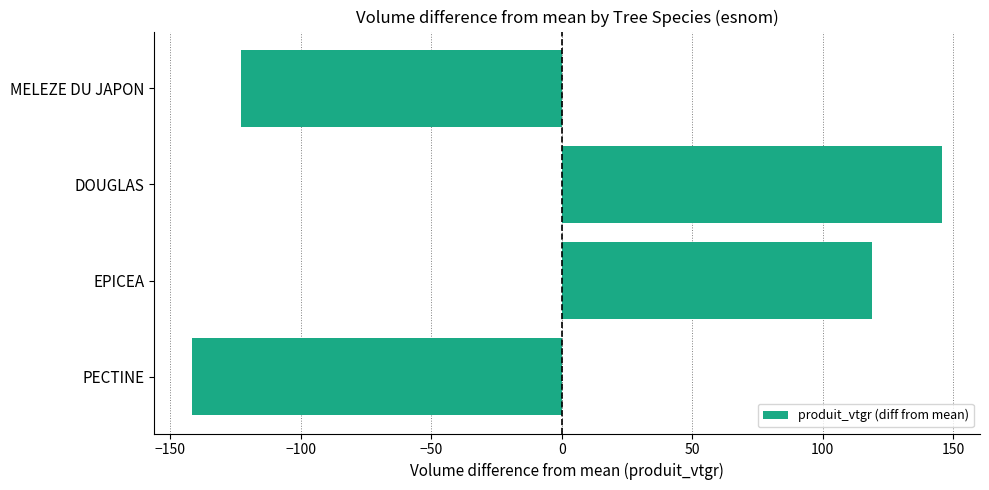

Reading top to bottom, what are all the values shown in this chart?

MELEZE DU JAPON=-123.0	DOUGLAS=145.9	EPICEA=118.9	PECTINE=-141.9